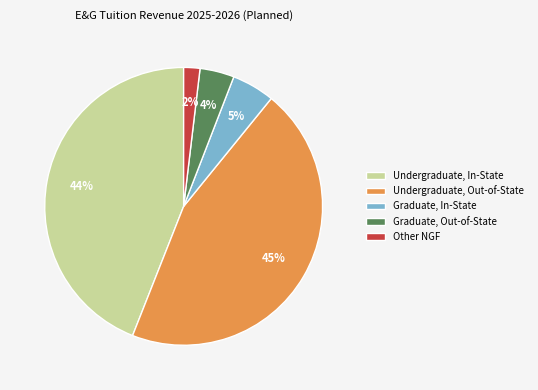

Is it true that Undergraduate, Out-of-State is 45% of the pie?

True